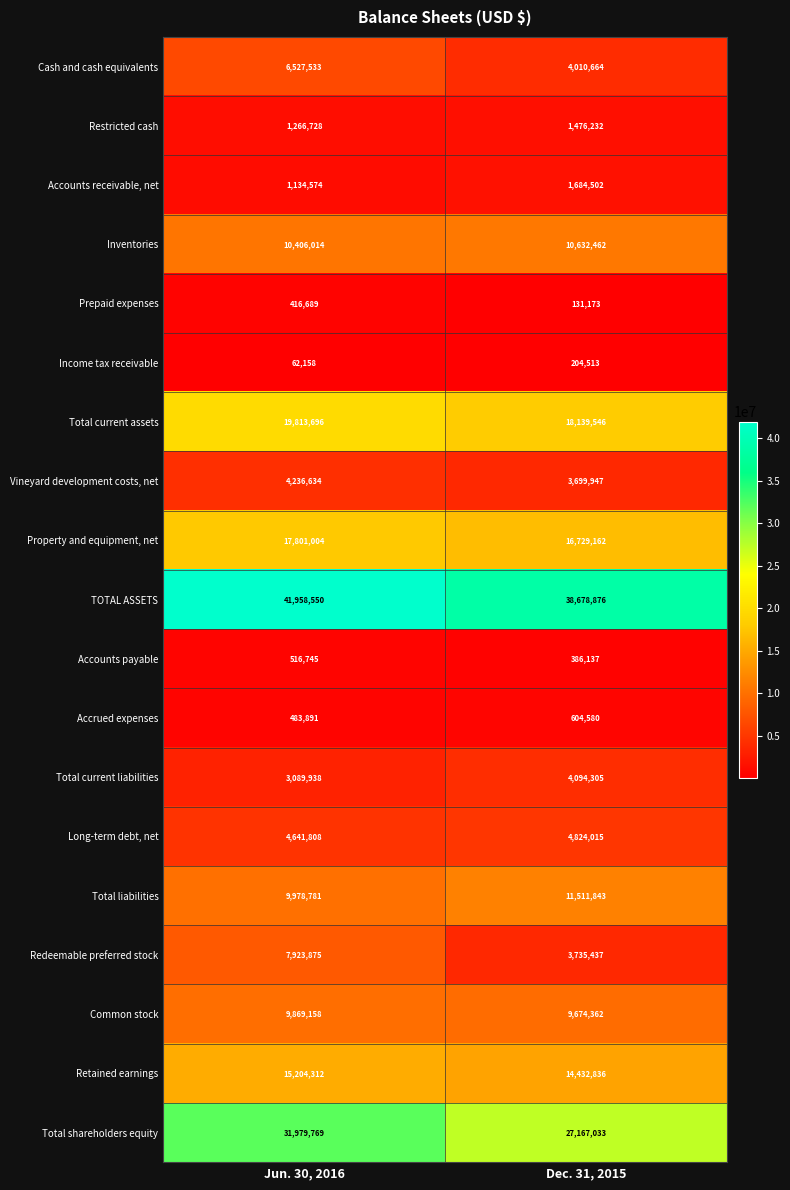

Where is Income tax receivable nearest to the value 133335?

Jun. 30, 2016